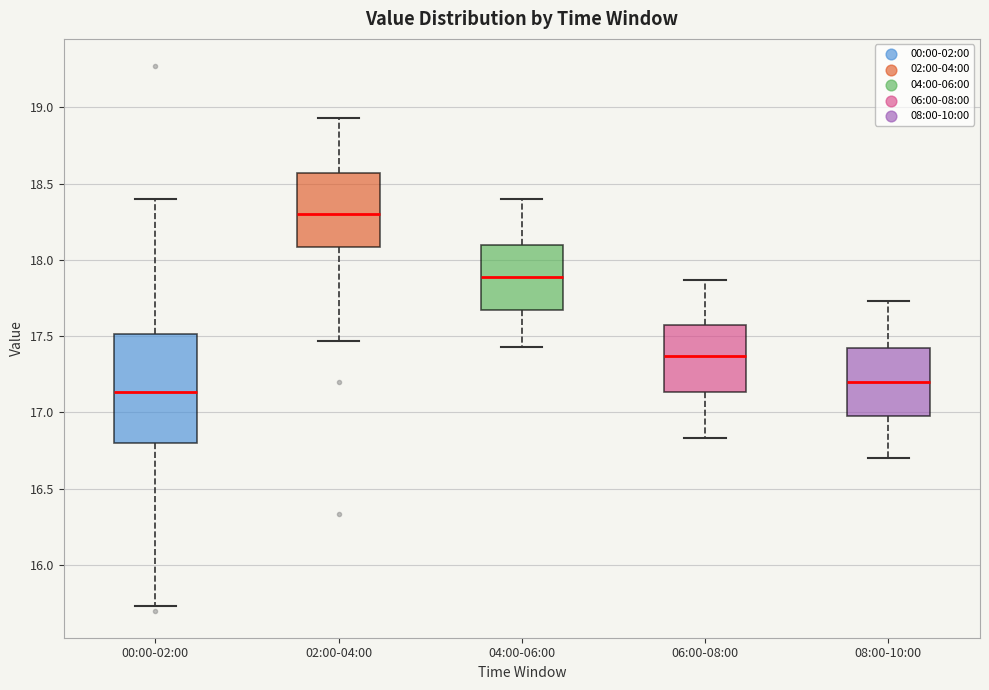

Which box has the highest median line?

02:00-04:00